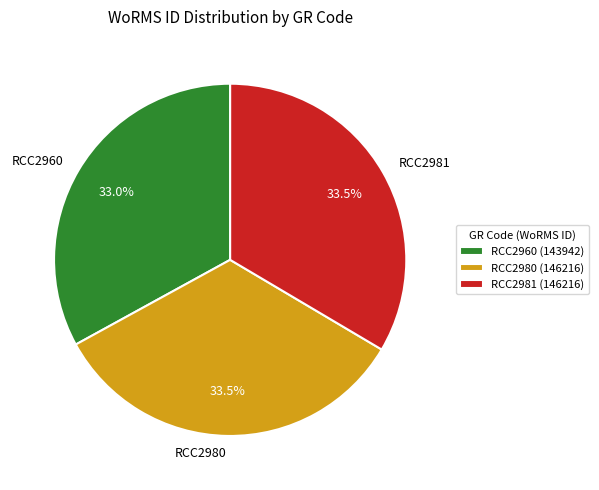

Which has a higher value, RCC2981 or RCC2960?

RCC2981